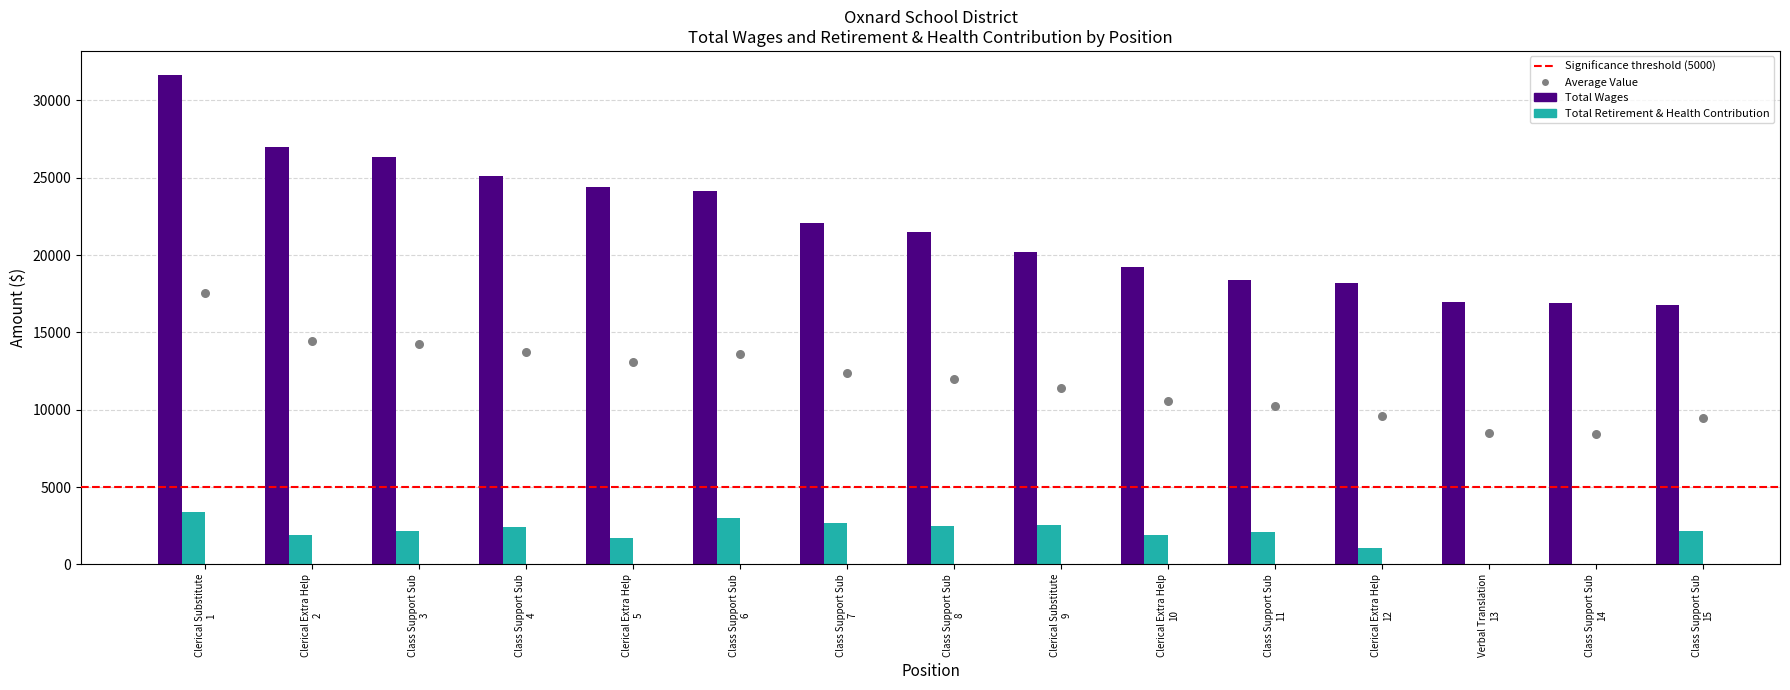

At how many categories does at least one series exceed 6810?

15